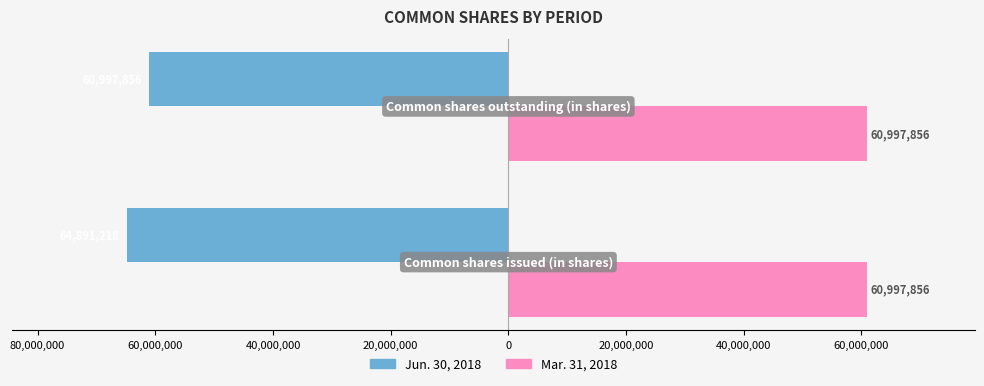

What are all the series names shown in the legend?

Jun. 30, 2018, Mar. 31, 2018